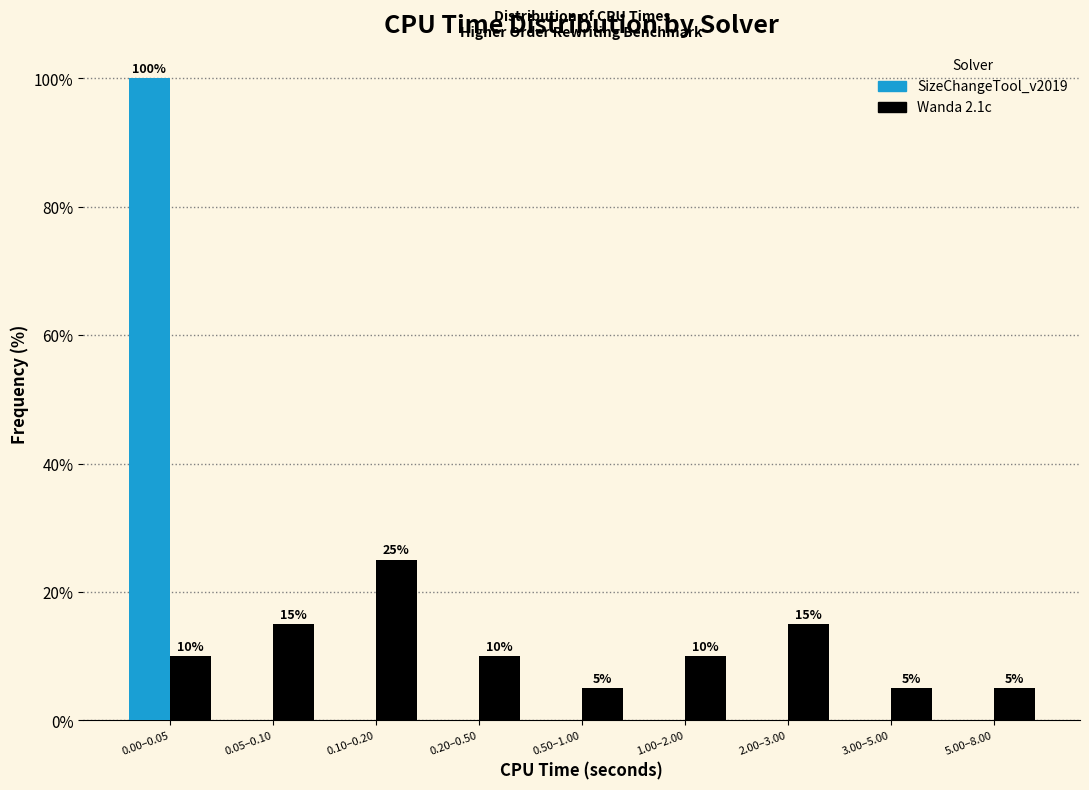

Reading right to left, list all the values displayed in this chart.

SizeChangeTool_v2019: 5.00–8.00=0	3.00–5.00=0	2.00–3.00=0	1.00–2.00=0	0.50–1.00=0	0.20–0.50=0	0.10–0.20=0	0.05–0.10=0	0.00–0.05=100
Wanda 2.1c: 5.00–8.00=5	3.00–5.00=5	2.00–3.00=15	1.00–2.00=10	0.50–1.00=5	0.20–0.50=10	0.10–0.20=25	0.05–0.10=15	0.00–0.05=10